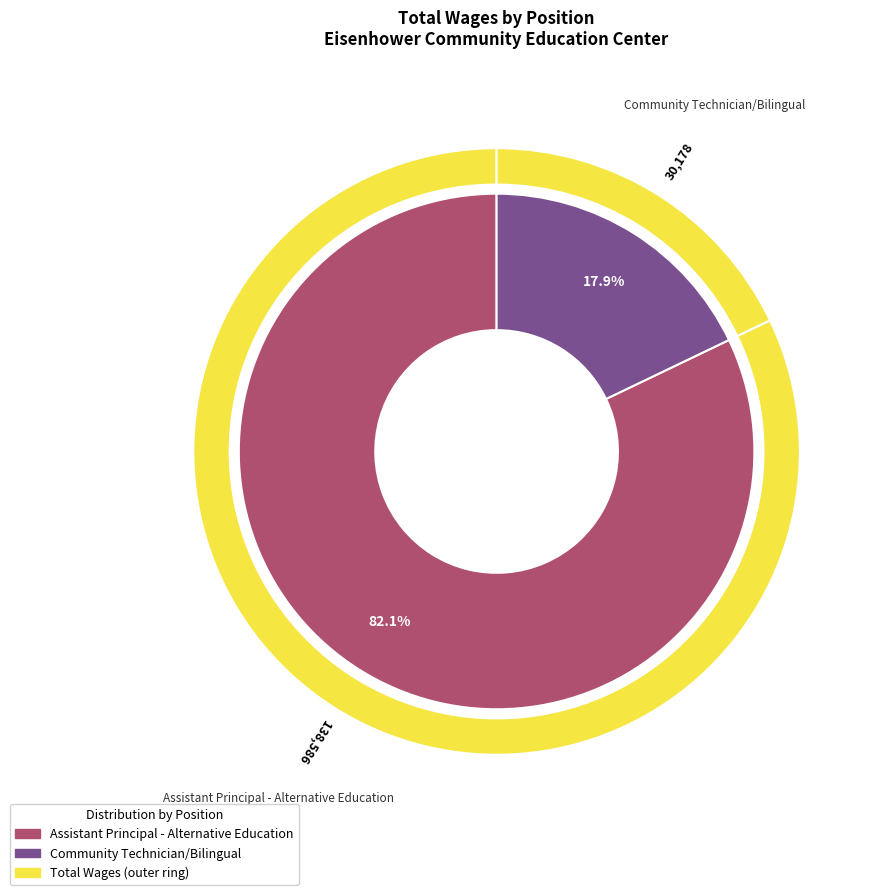

To the nearest percent, what is the average slice percentage?

50%